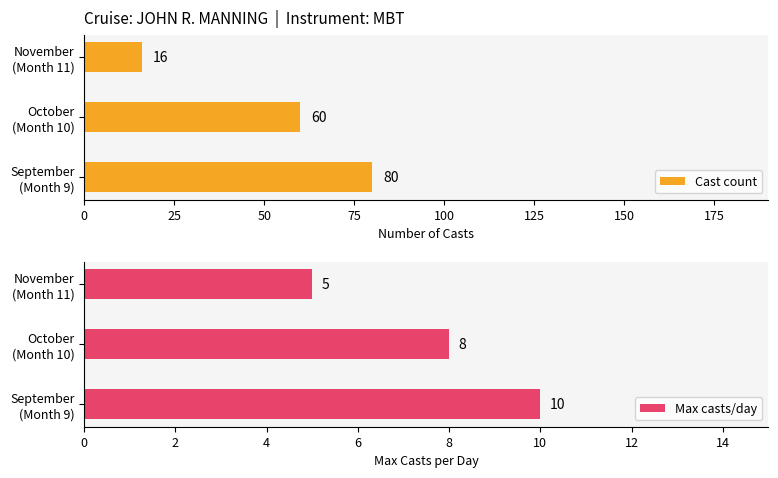

What is the sum of all Cast count values?

156